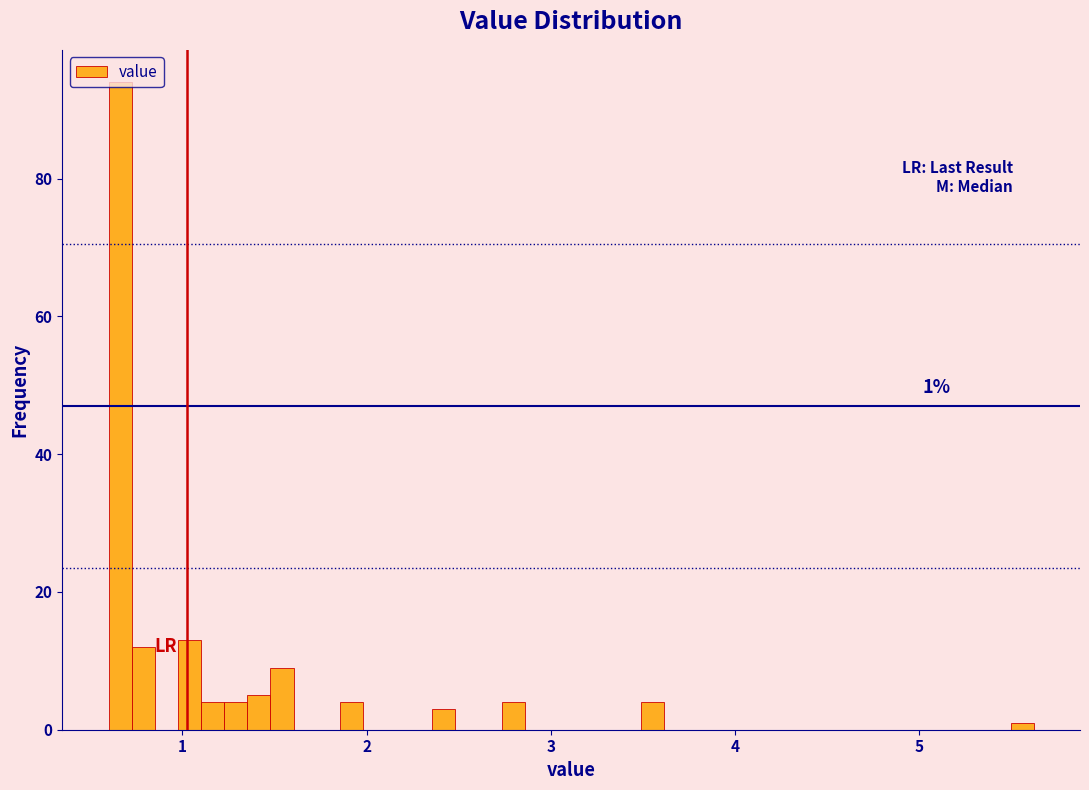

Around what value on the x-axis is the tallest bar? Give the approximate position of its centre, as read against the axis.

0.7